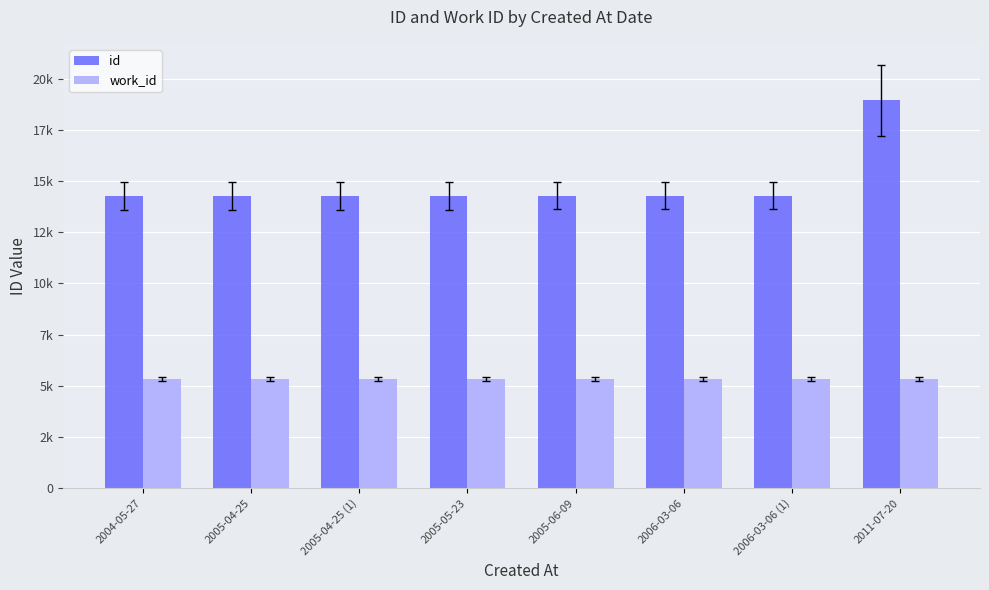

What is the label of the 8th bar from the right?

2004-05-27